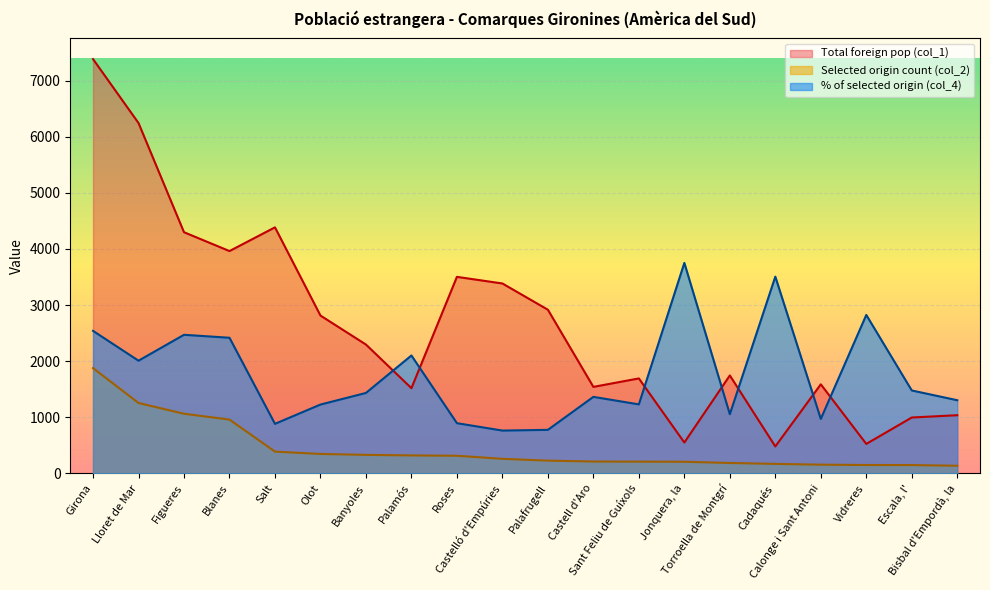

True or false: % of selected origin (col_4) has more than 2 points higher than both neighbors.

True